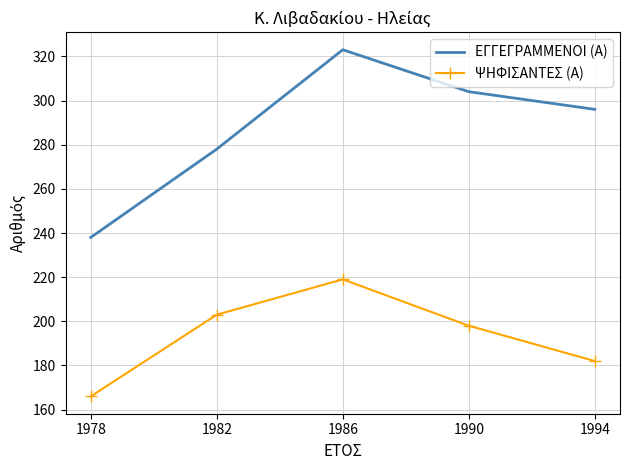

Rank the categories by ΨΗΦΙΣΑΝΤΕΣ (Α) value from lowest to highest.

1978, 1994, 1990, 1982, 1986